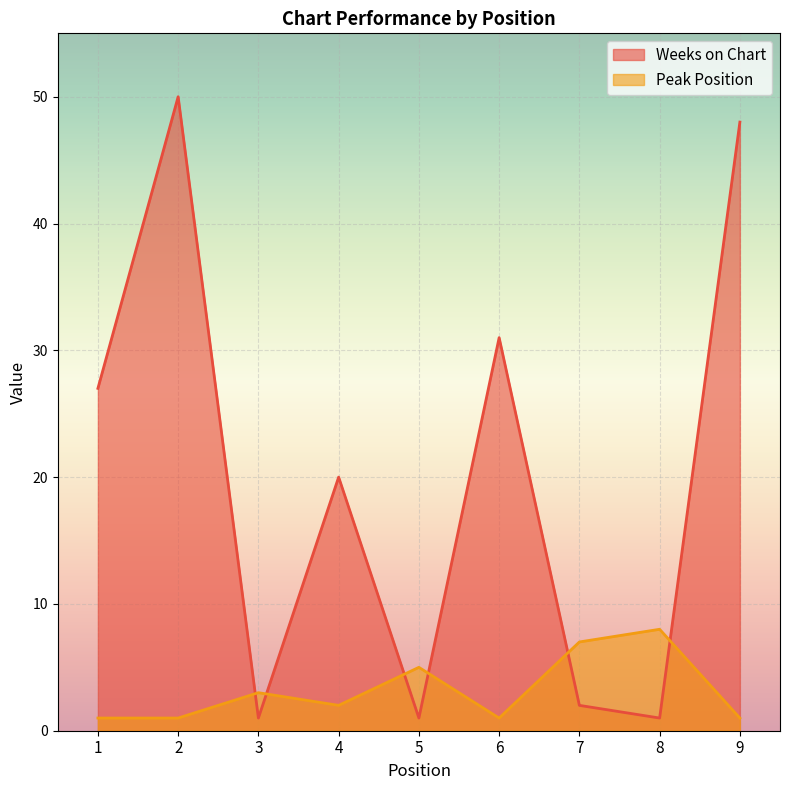

What is the sum of the Weeks on Chart values at 4 and 9?

68